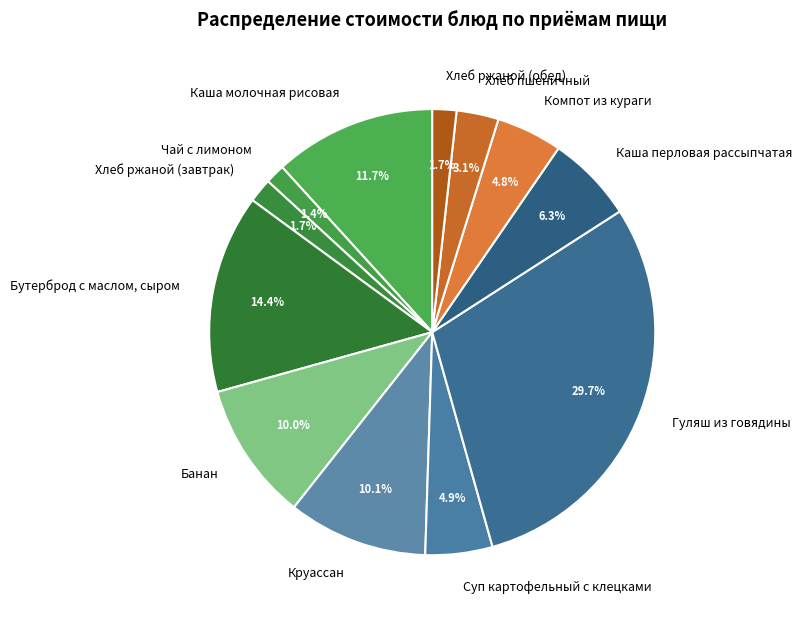

Is it true that Круассан is 5% of the pie?

False